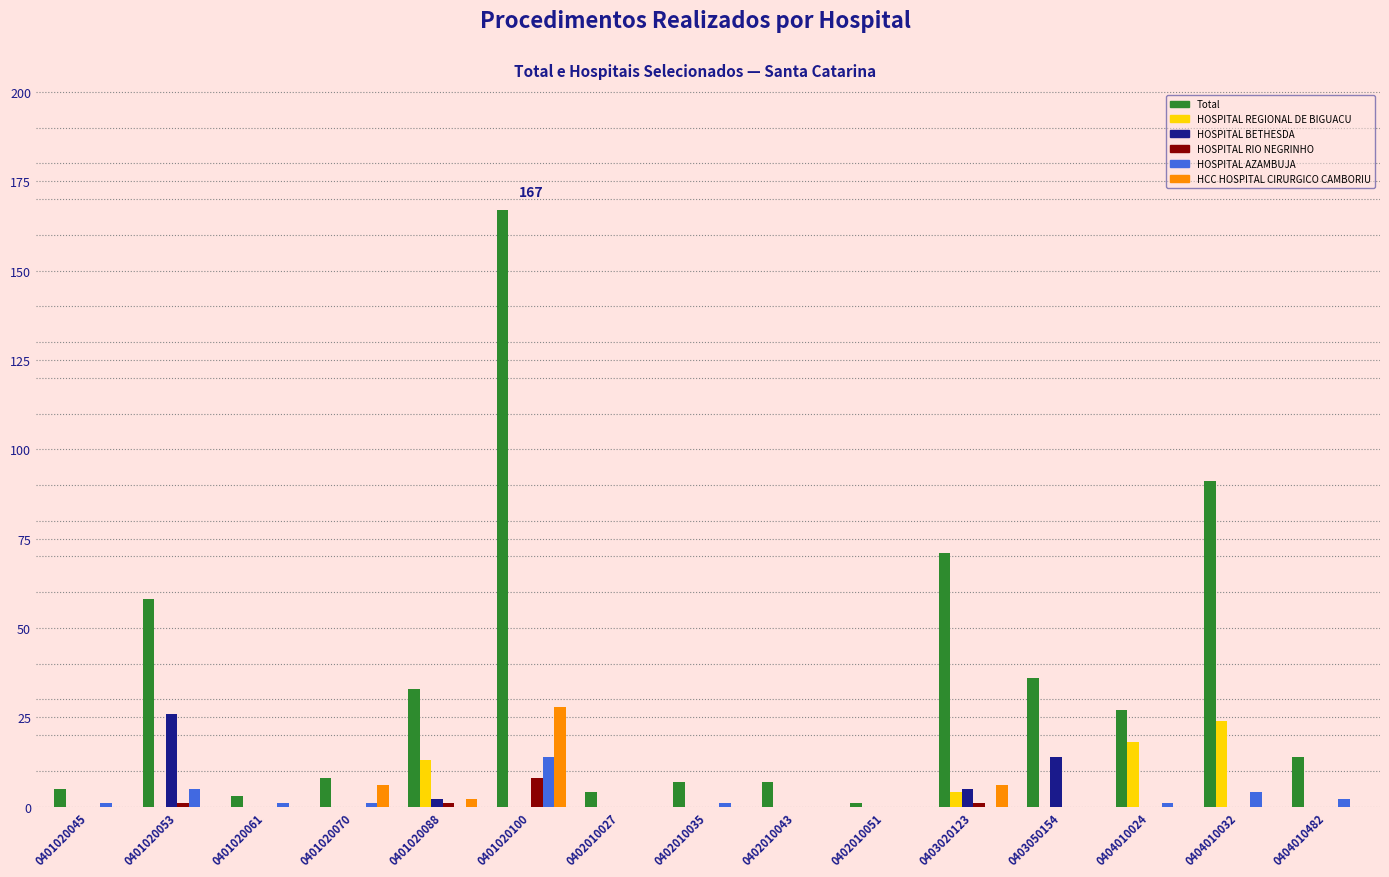

What is the greatest value displayed?

167